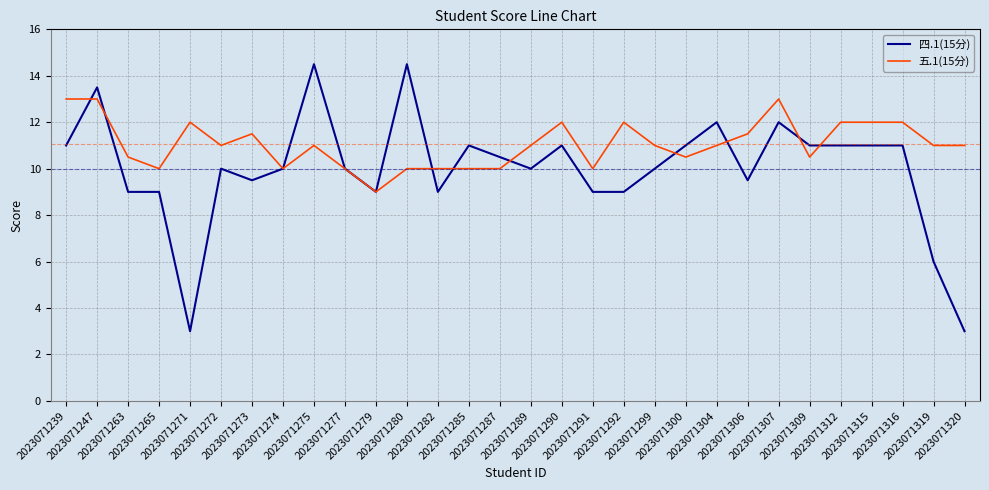

At which label does 五.1(15分) first exceed 11?

2023071239